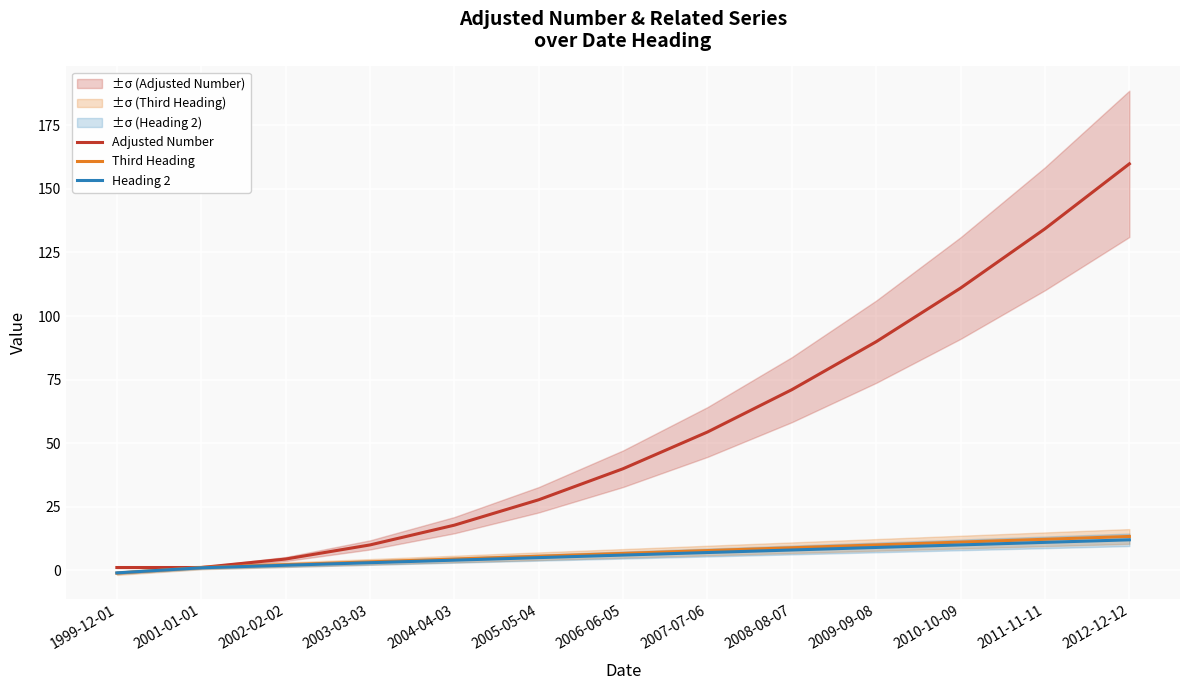

Which series changed the most between 2002-02-02 and 2009-09-08?

Adjusted Number